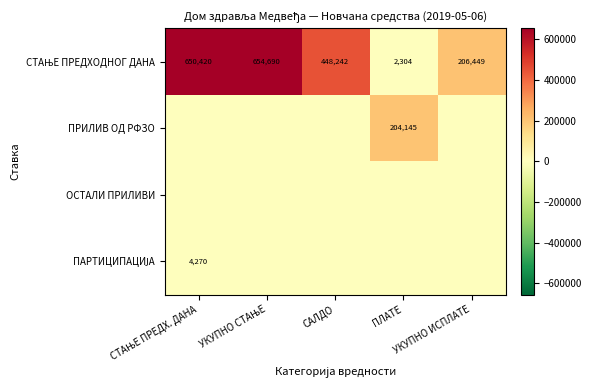

At which category is the sum across all series the highest?

СТАЊЕ ПРЕДХ. ДАНА